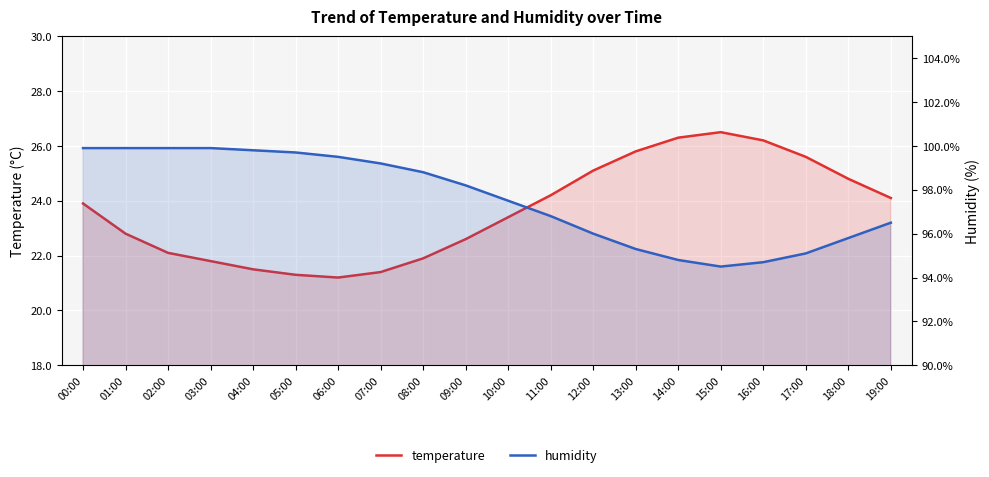

Does the chart display data point markers on the line(s)?

No